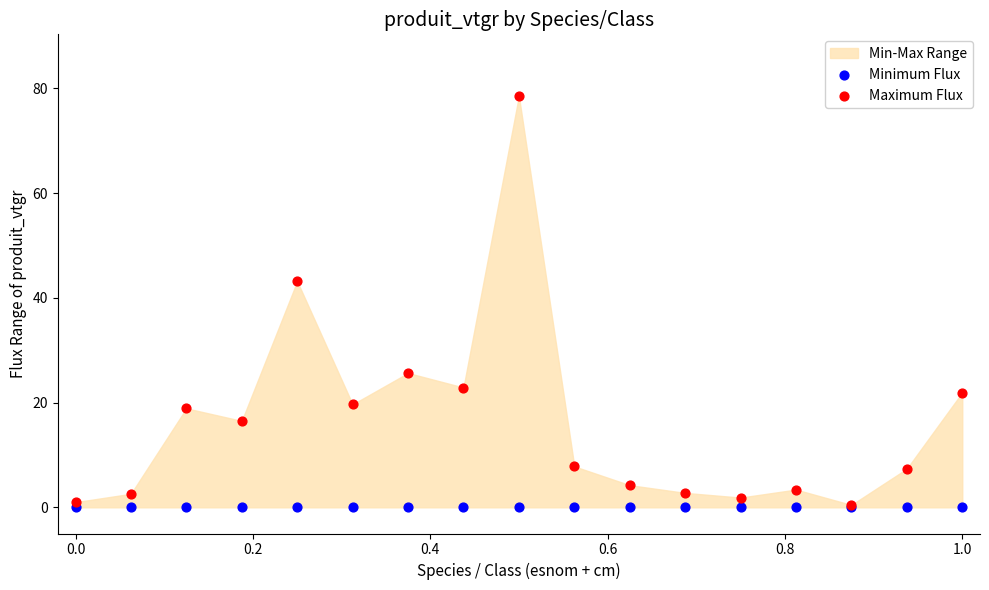

In the Maximum Flux series, what Y value is closest to 39?

43.2